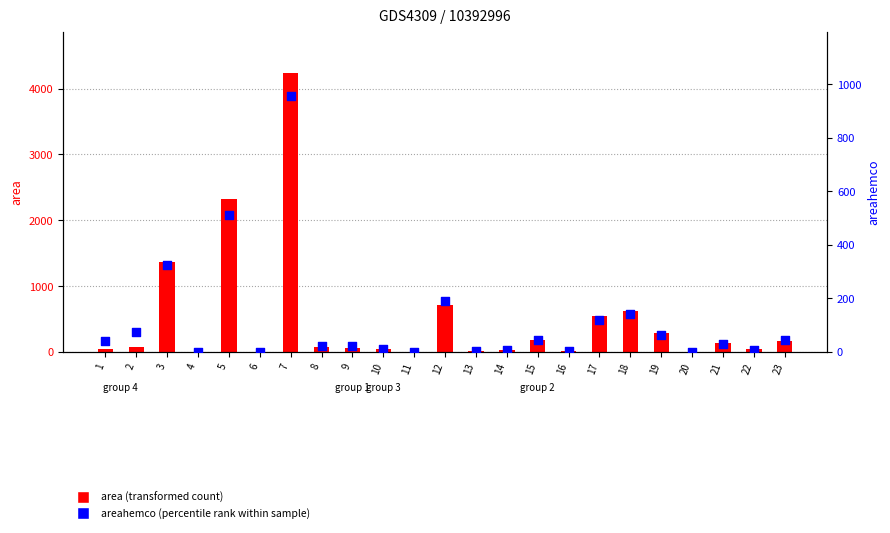

Which series has the largest total across all categories?

area (transformed count)